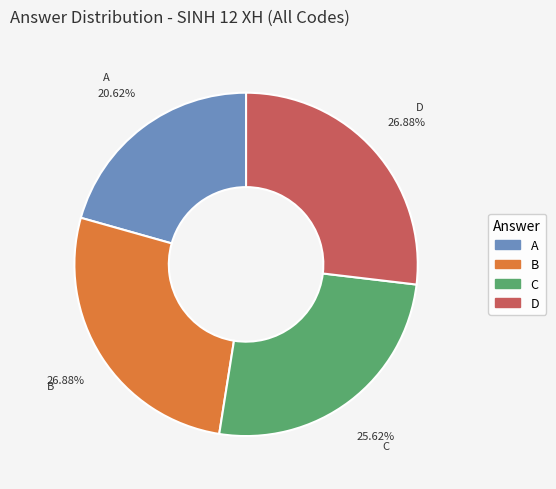

How many segments does this pie chart have?

4